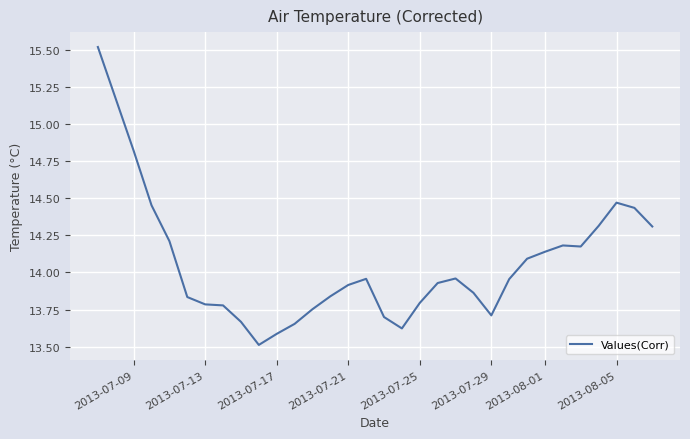

What is the difference between the maximum and minimum values?

2.0